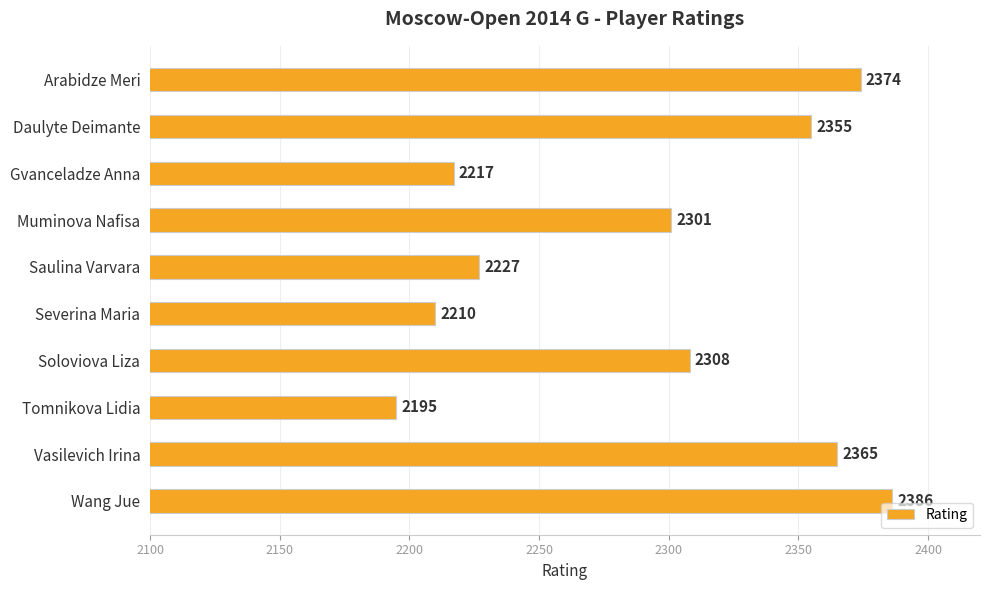

How many distinct data groups are displayed?

1